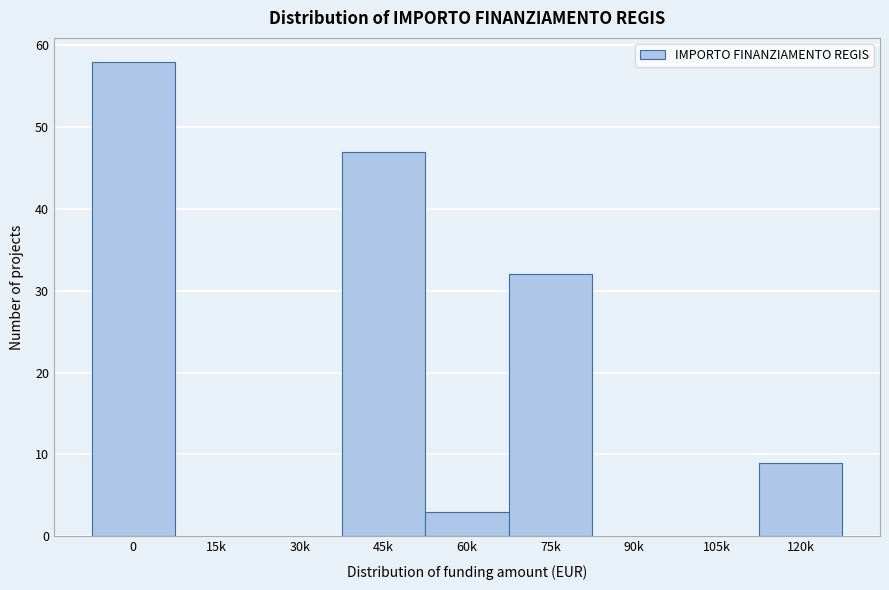

Reading left to right, what are all the values shown in this chart?

0=58	15k=0	30k=0	45k=47	60k=3	75k=32	90k=0	105k=0	120k=9